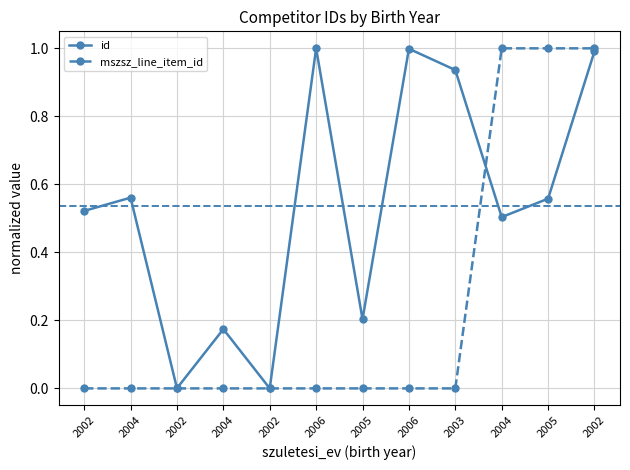

Reading right to left, what are all the values shown in this chart?

id: 1.0	0.6	0.5	0.9	1.0	0.2	1.0	0.0	0.2	0.0	0.6	0.5
mszsz_line_item_id: 1.0	1.0	1.0	0.0	0.0	0.0	0.0	0.0	0.0	0.0	0.0	0.0